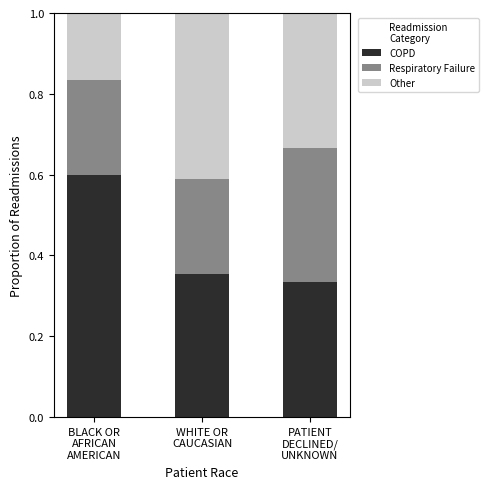

What is the sum of all COPD values?

1.3